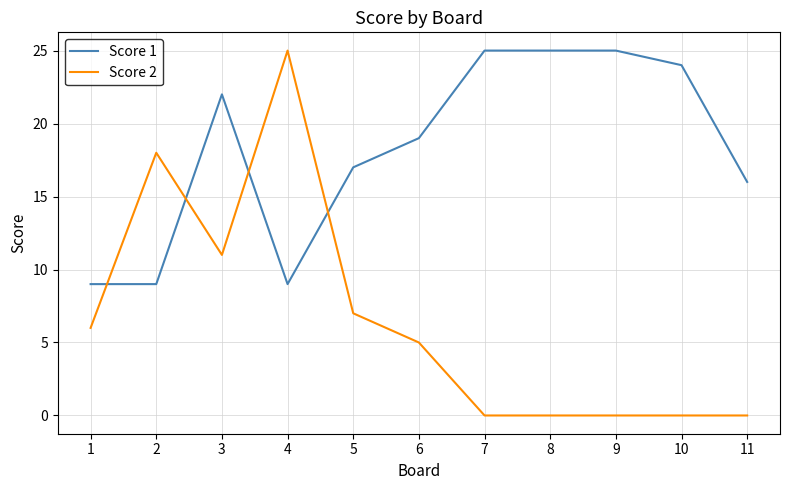

Which series has the largest total across all categories?

Score 1